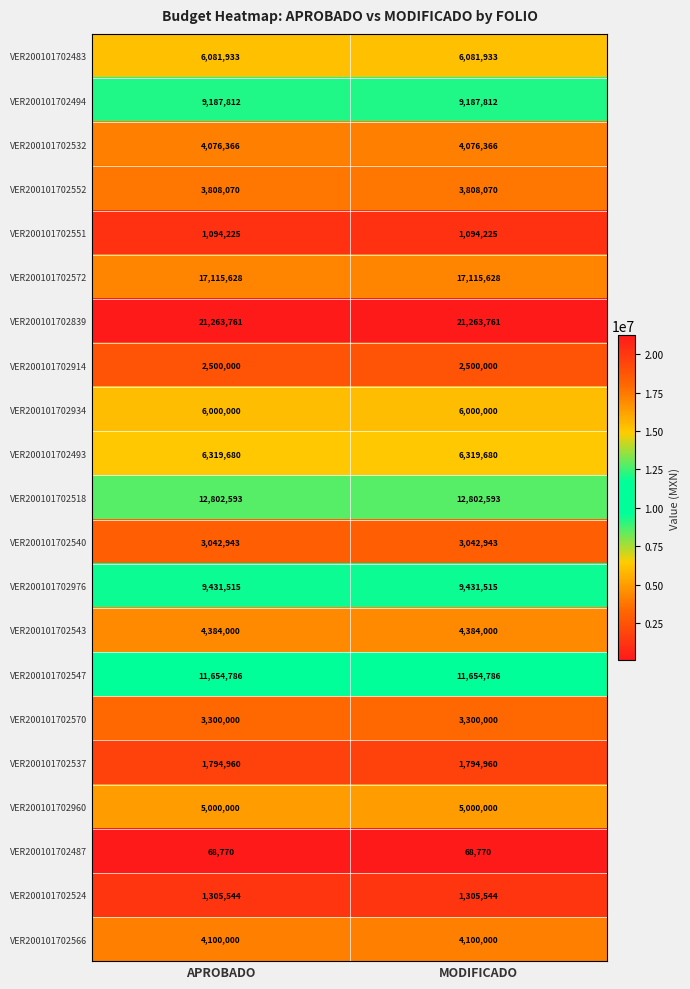

What is the maximum value shown in the chart?

21263761